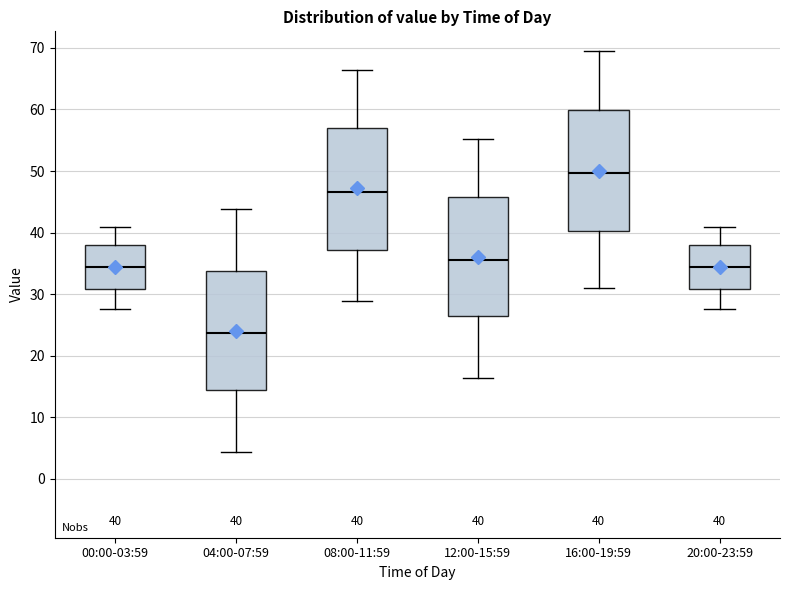

Which box's median line is the highest?

16:00-19:59